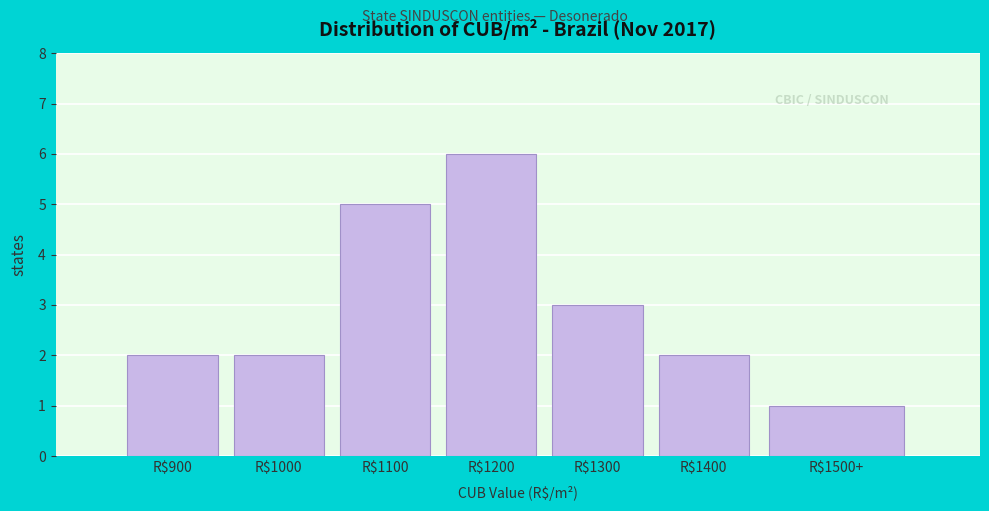

At which category does the chart reach its minimum across all series?

R$1500+